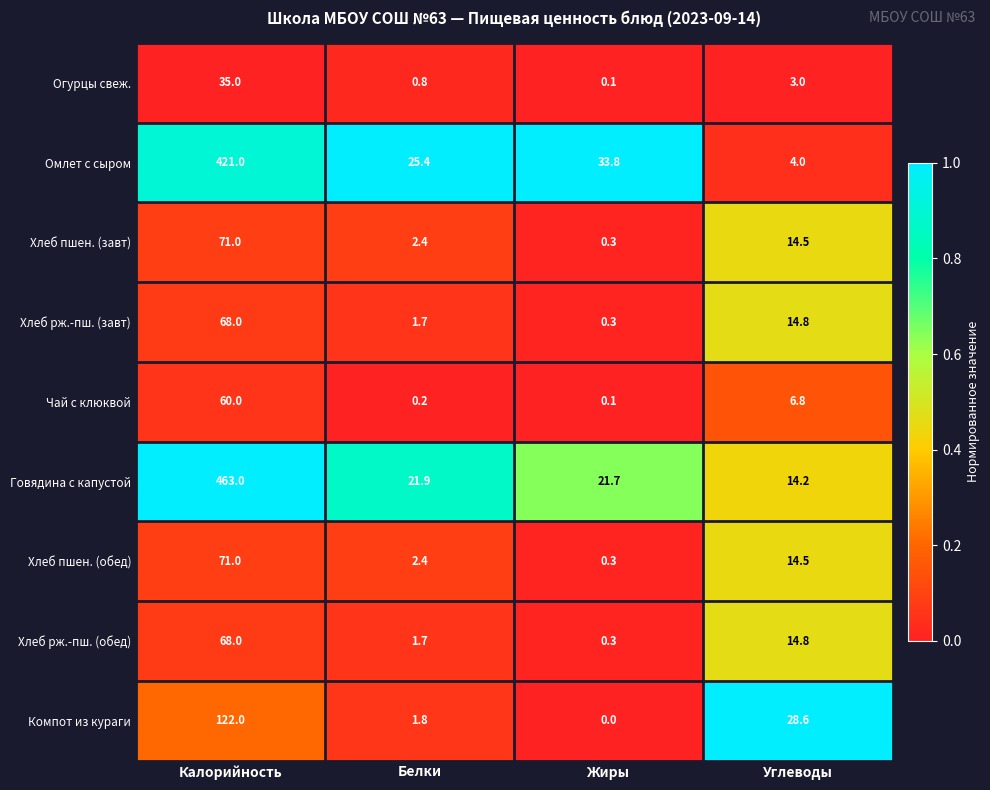

What is the sum of the Хлеб рж.-пш. (обед) values at Углеводы and Белки?

16.5